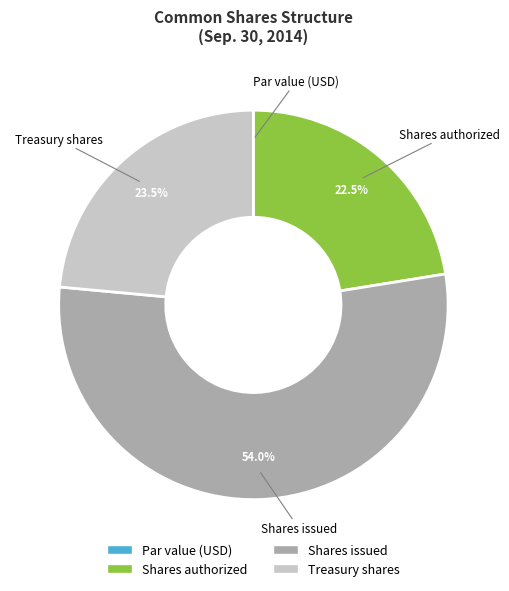

Is Shares authorized the majority of the pie?

No